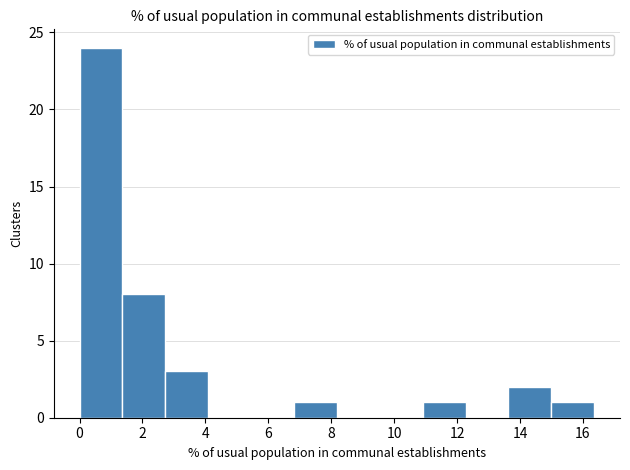

Reading left to right, list every bar in this chart as the range it spans on the x-axis followed by its height. Neither the bar edges nor the heights are printed on the chart, so give them approximately, as read against the axes.

0.0 to 1.4: 24
1.4 to 2.8: 8
2.8 to 4.0: 3
4.0 to 5.4: 0
5.4 to 6.8: 0
6.8 to 8.2: 1
8.2 to 9.6: 0
9.6 to 11.0: 0
11.0 to 12.2: 1
12.2 to 13.6: 0
13.6 to 15.0: 2
15.0 to 16.4: 1